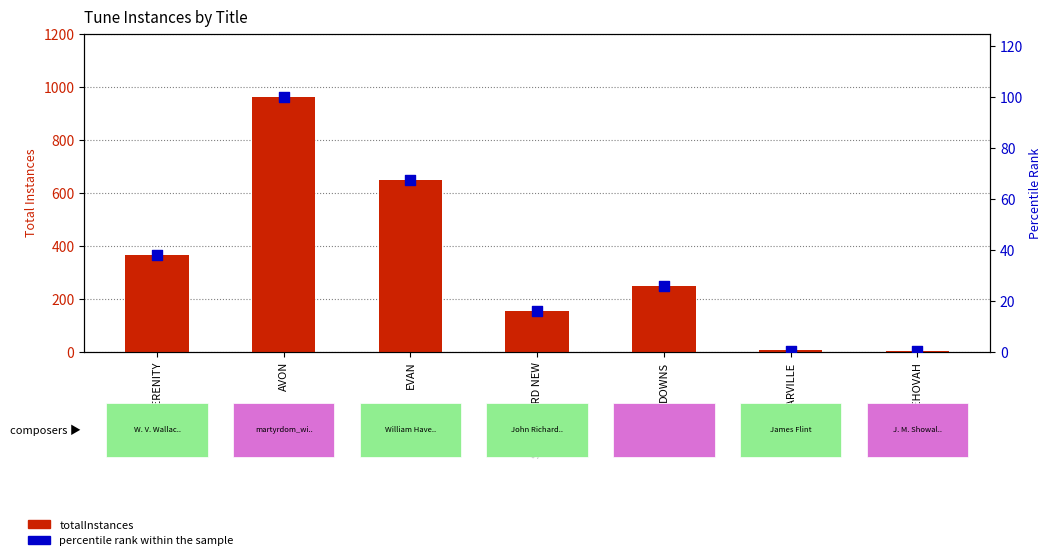

At which category is the sum across all series the highest?

AVON